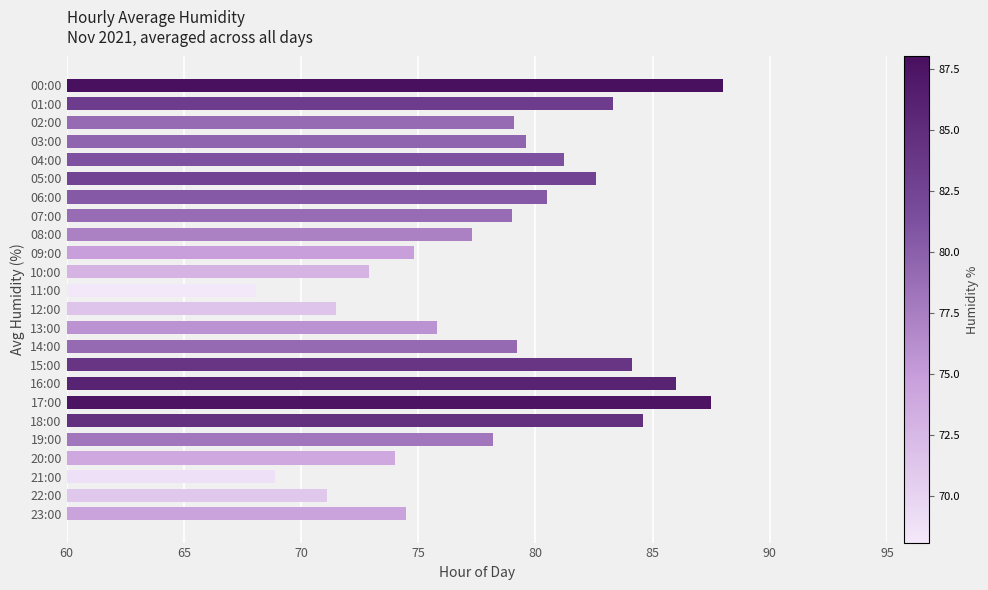

What is the average value?

78.4